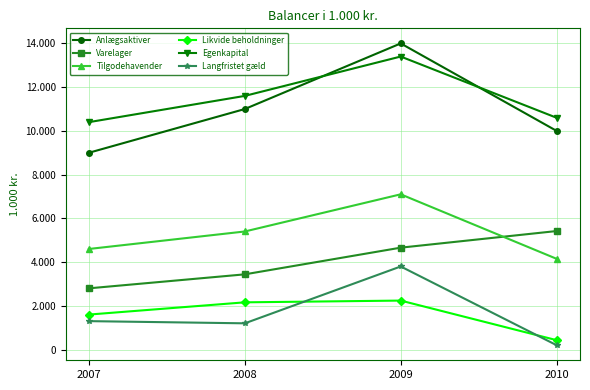

Is this an area chart (filled region under the line)?

No